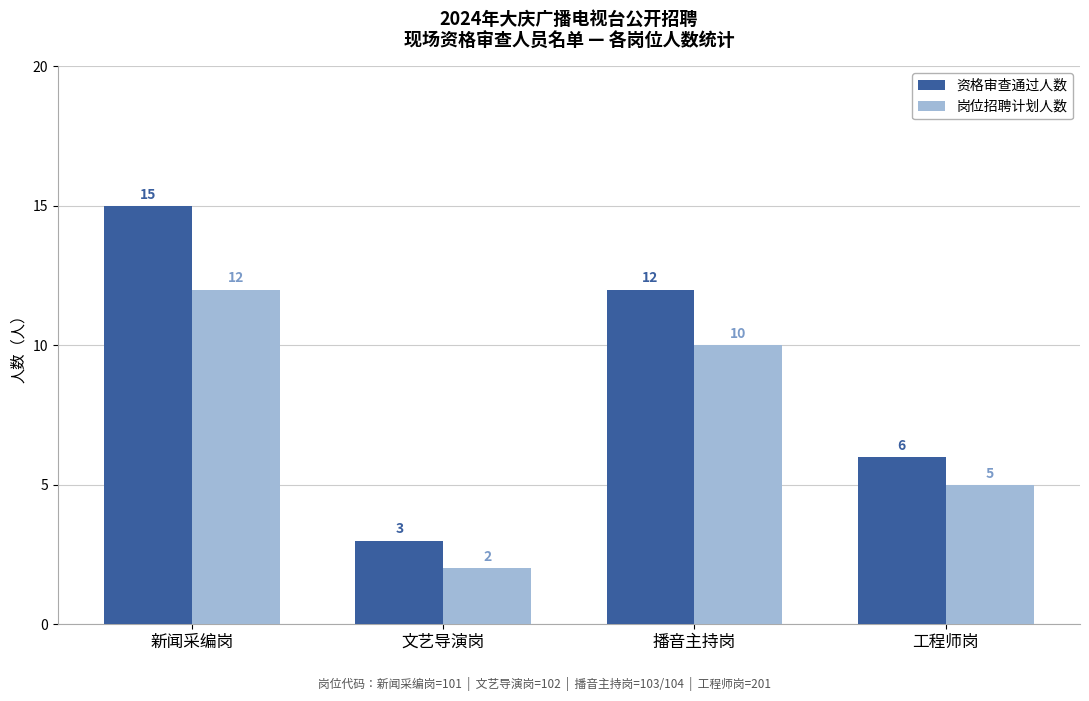

Does the chart contain stacked bars?

No